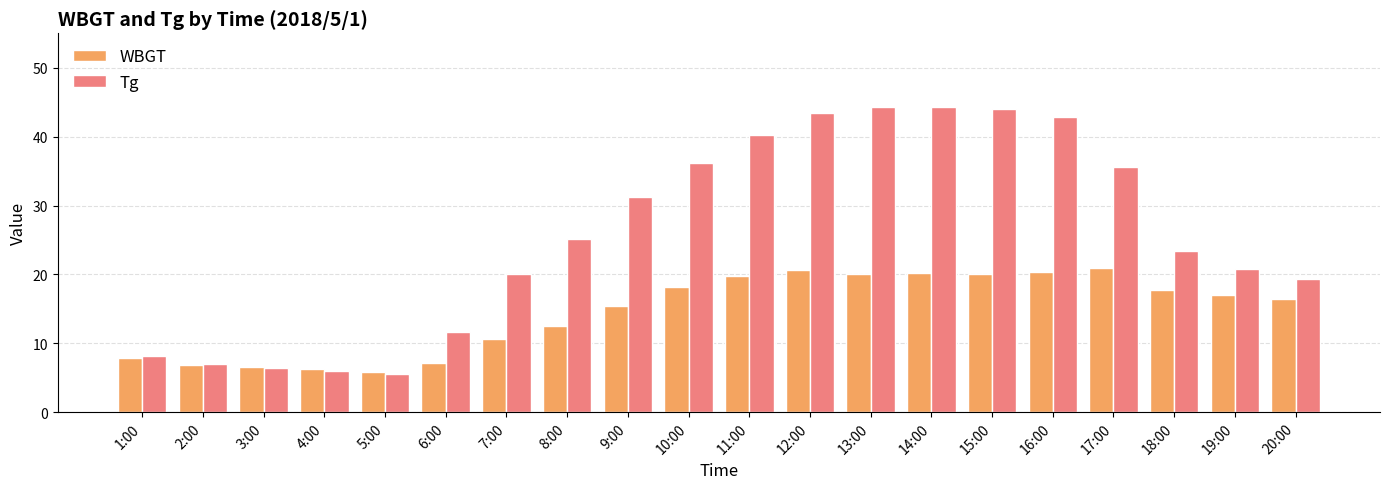

What is the greatest value displayed?

44.3